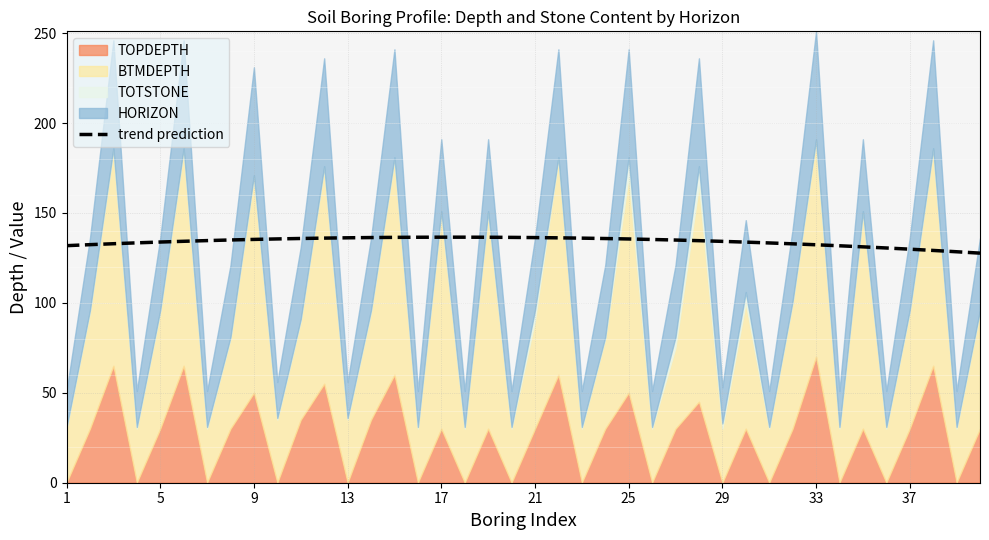

Is it true that trend prediction equals 135.5 at 25?

True